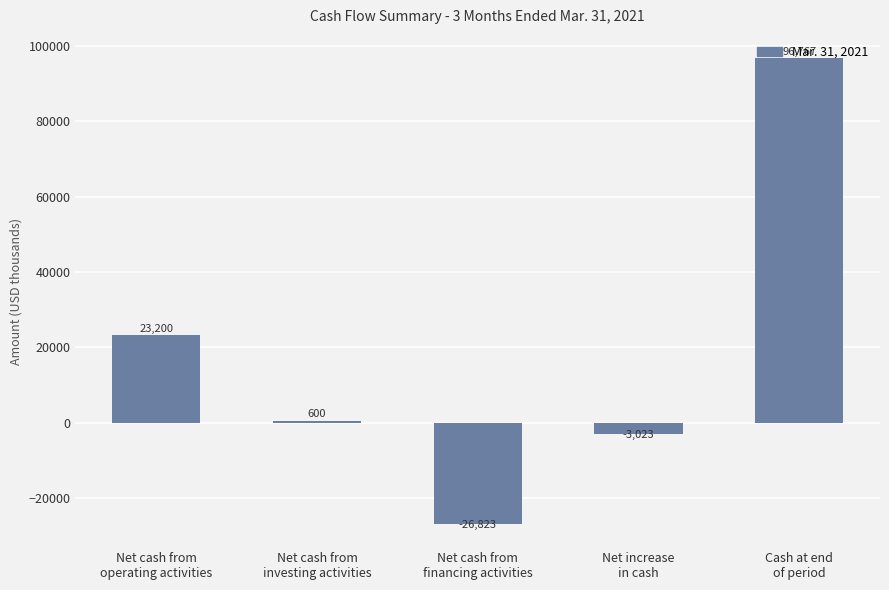

Reading left to right, list all the values displayed in this chart.

23200	600	-26823	-3023	96767